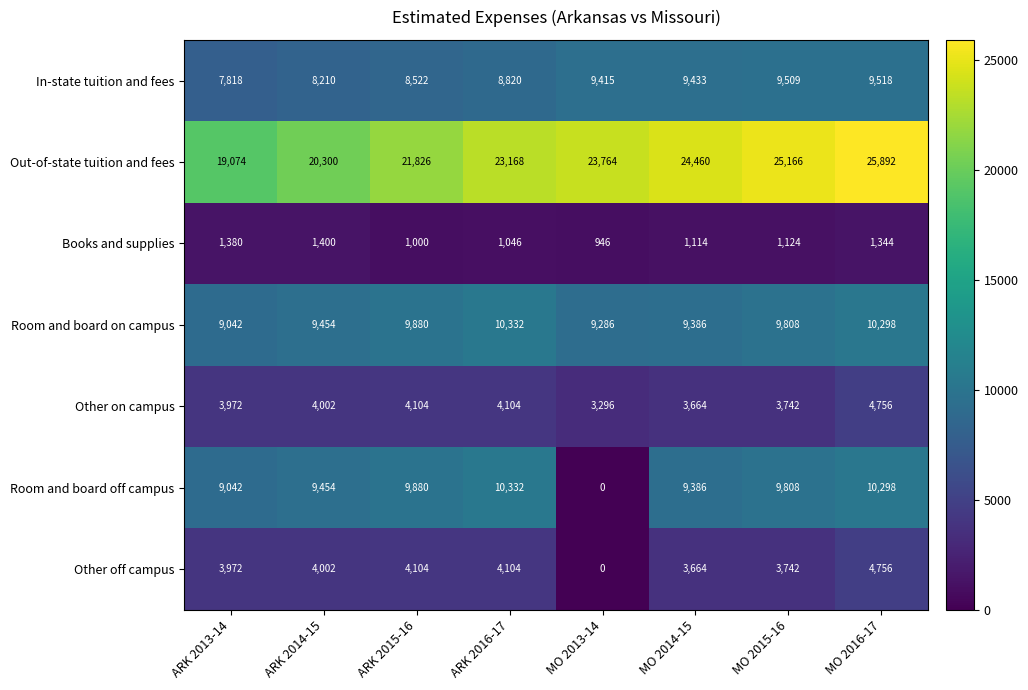

Rank the categories by In-state tuition and fees value from lowest to highest.

ARK 2013-14, ARK 2014-15, ARK 2015-16, ARK 2016-17, MO 2013-14, MO 2014-15, MO 2015-16, MO 2016-17